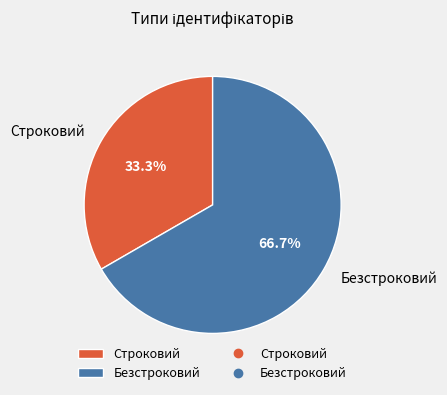

To the nearest percent, what percentage of the pie is Безстроковий?

67%